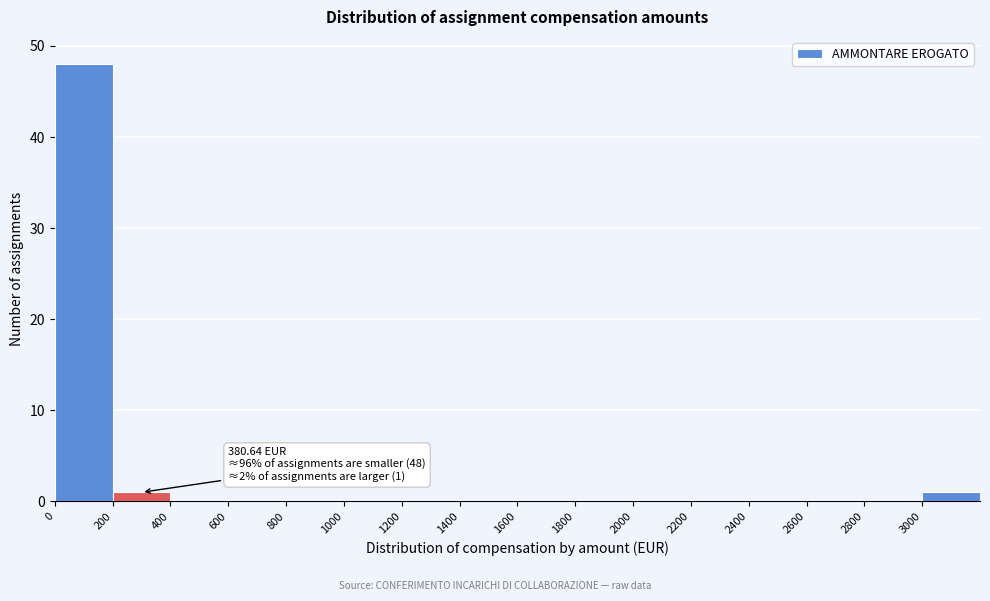

Over which range of the x-axis is the bar tallest?

0 to 200